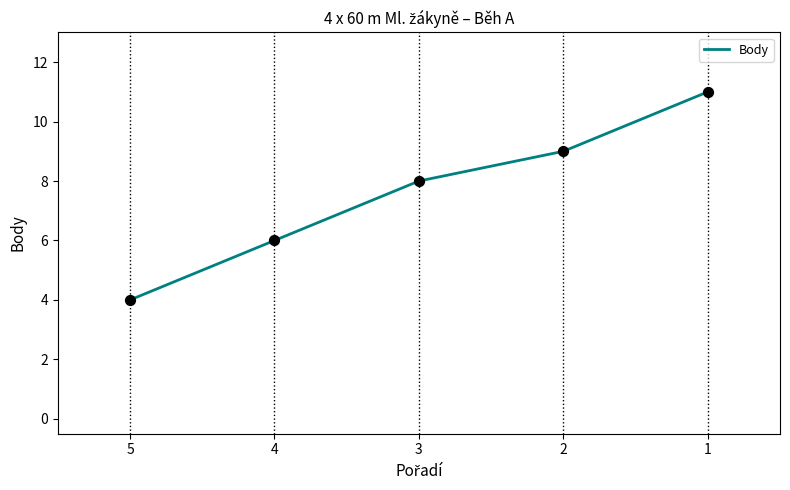

Between 1 and 2, which is larger?

1